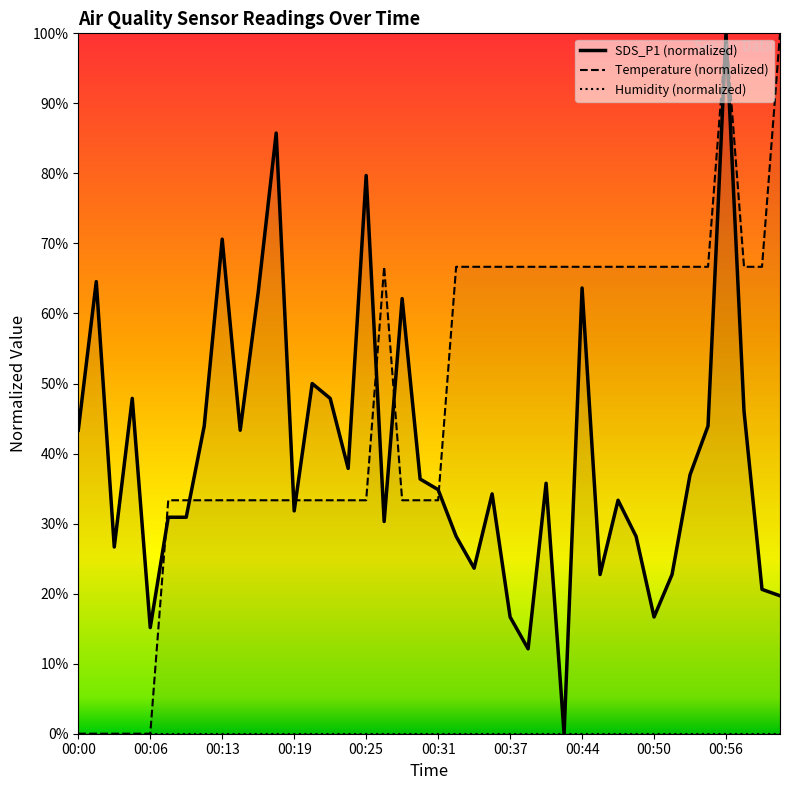

True or false: SDS_P1 (normalized) has a value of 62.1 at 18.

True